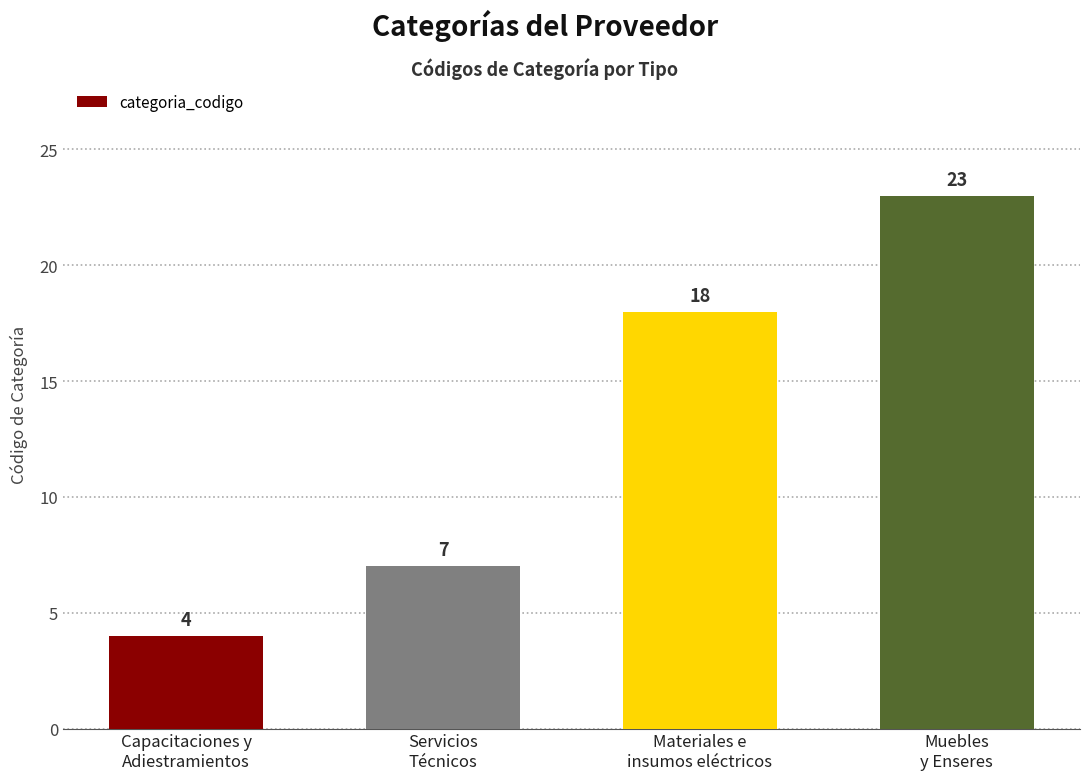

Count the number of categories in the chart.

4